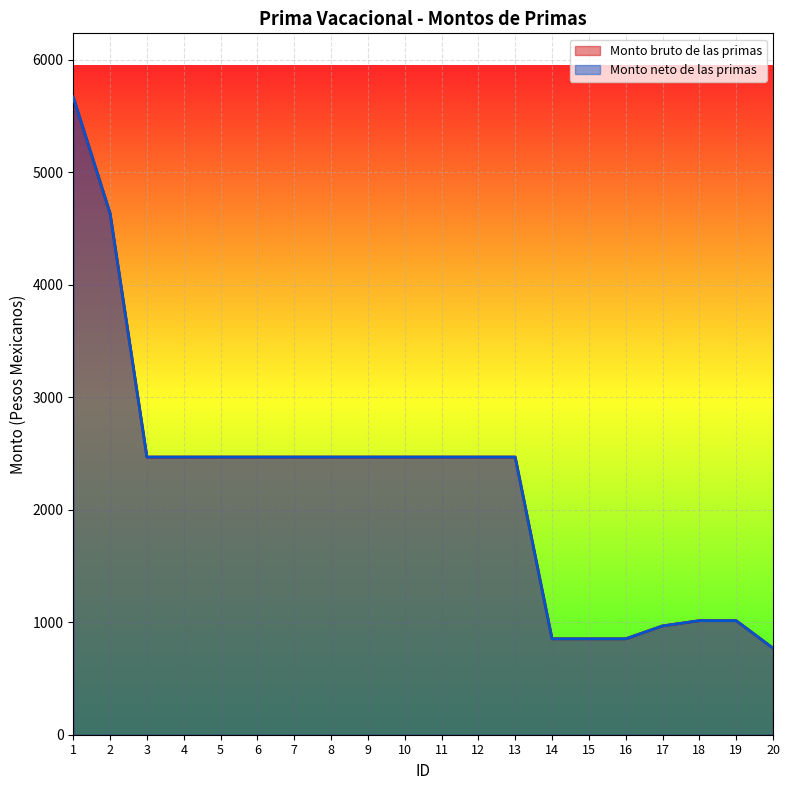

Where does the Monto bruto de las primas series first go above 2468?

1